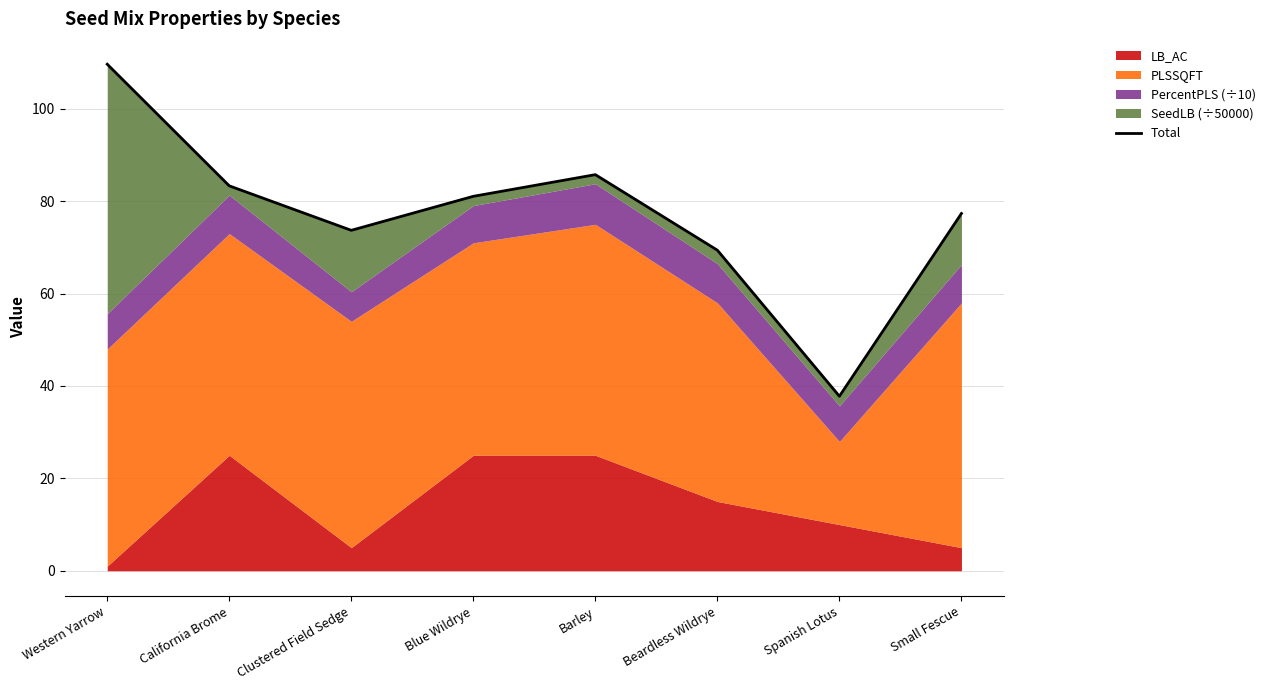

Does the chart have visible grid lines?

Yes